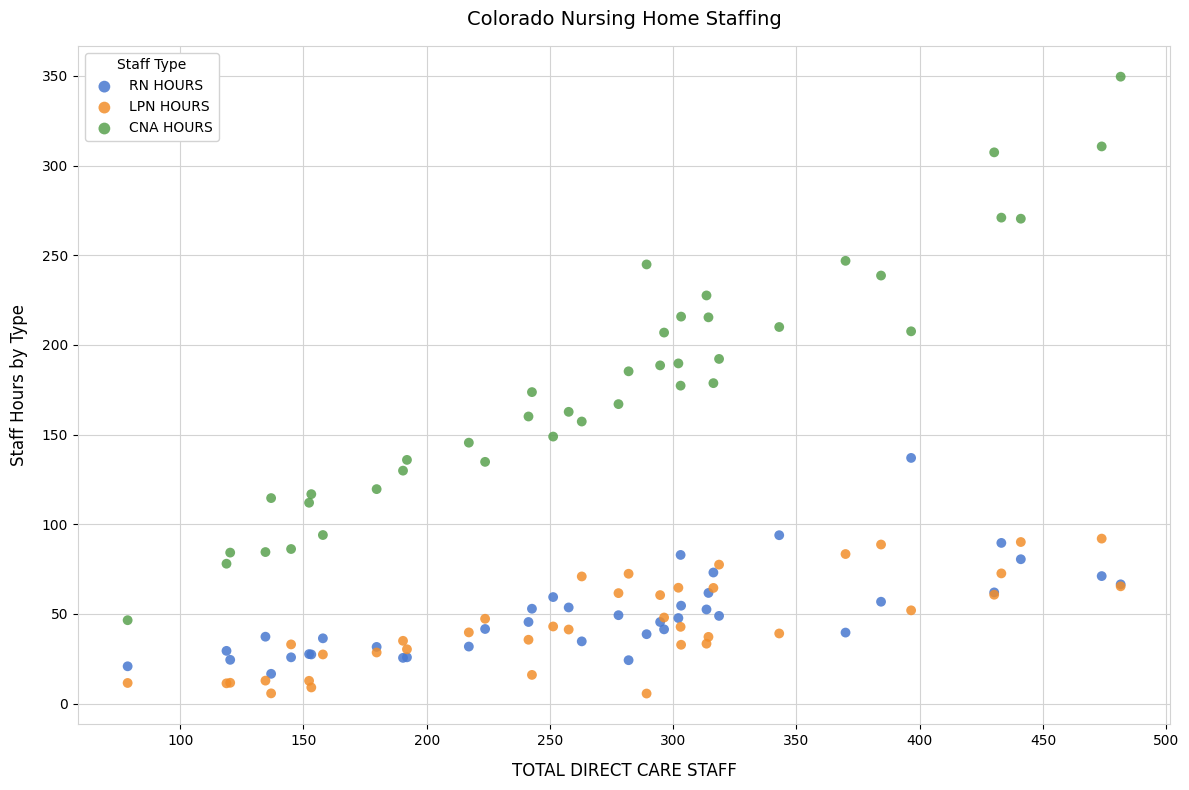

What are all the series names shown in the legend?

RN HOURS, LPN HOURS, CNA HOURS